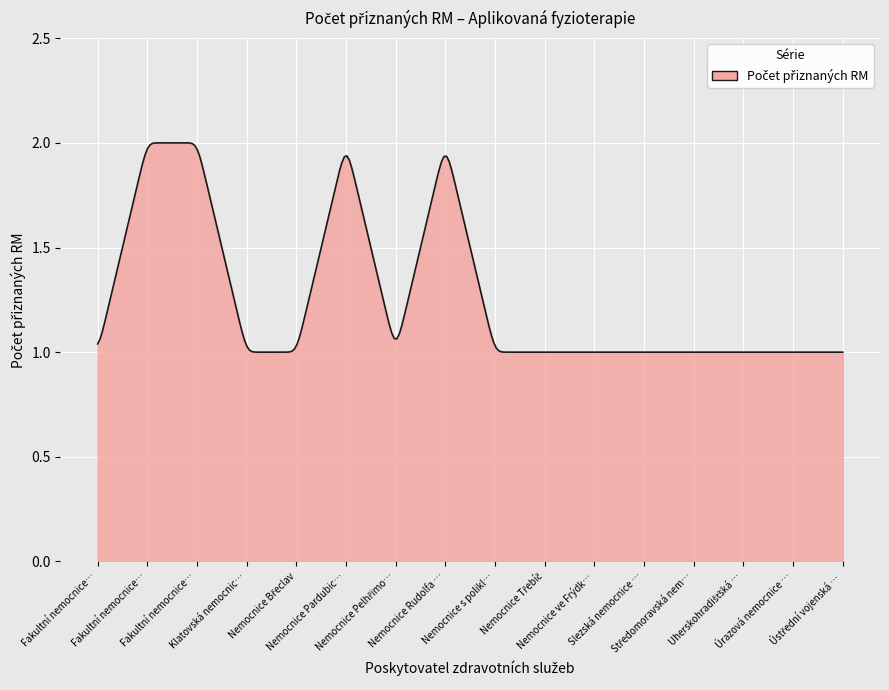

What is the value of the 11th point from the left?

1